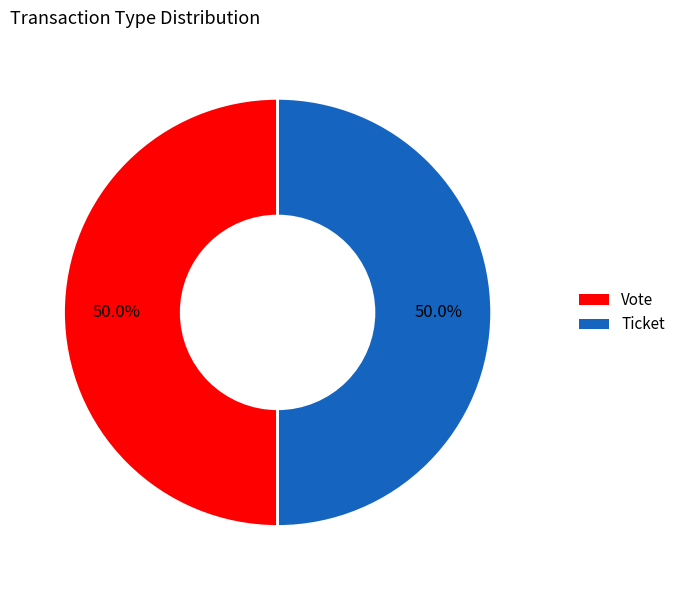

What is the total percentage of Ticket and Vote?

100.0%